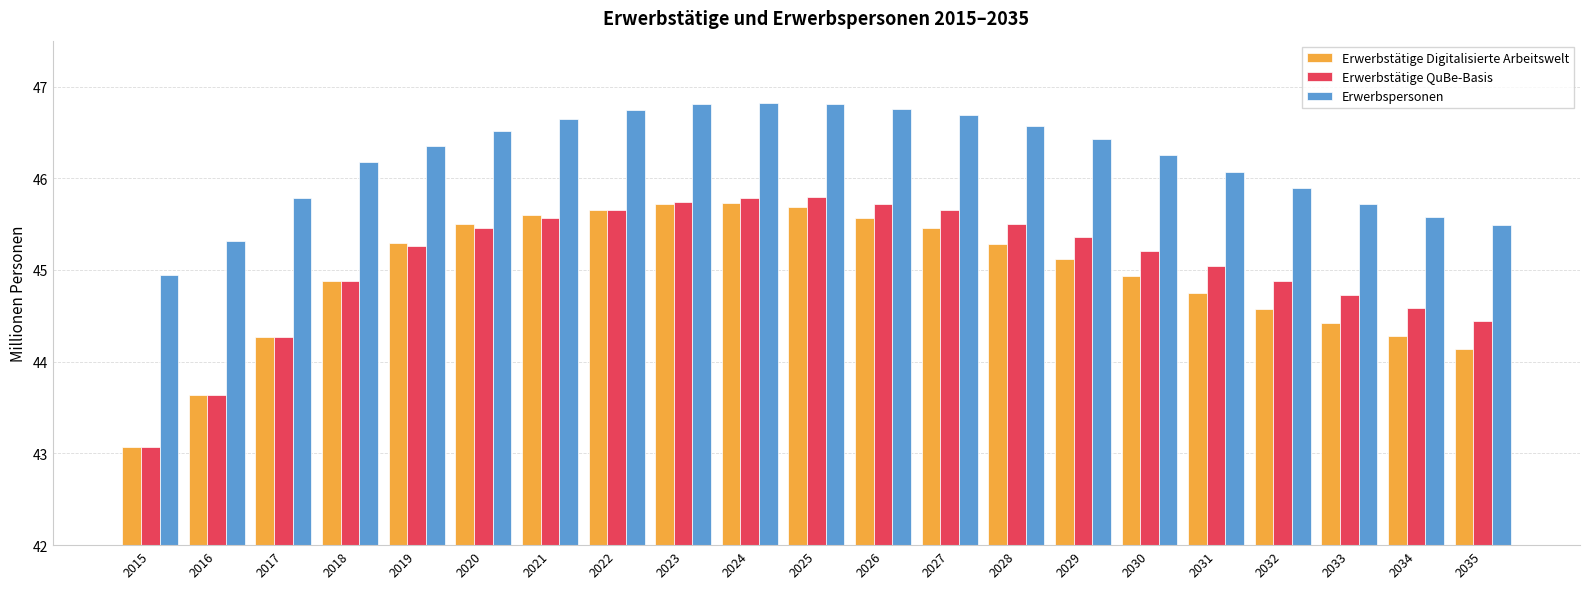

Which series has the largest range (max minus min)?

Erwerbstätige QuBe-Basis